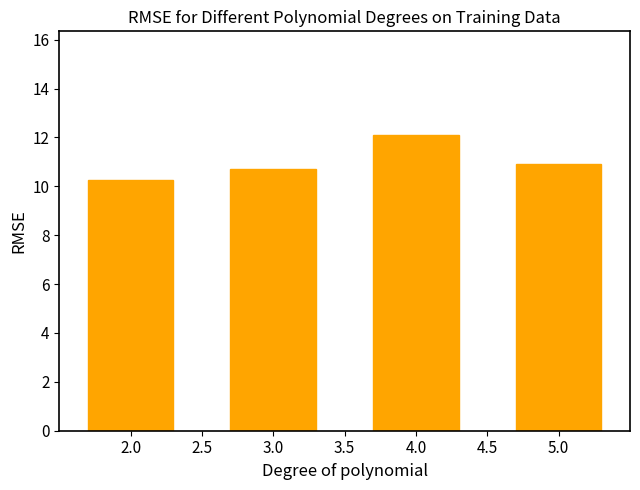

Reading left to right, transcribe all the data shown in this chart.

10.2	10.7	12.1	10.9